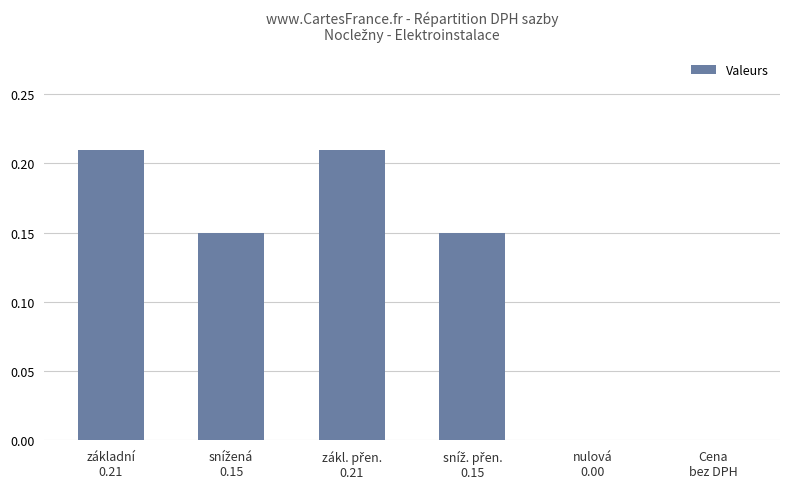

How many categories are shown in the chart?

6